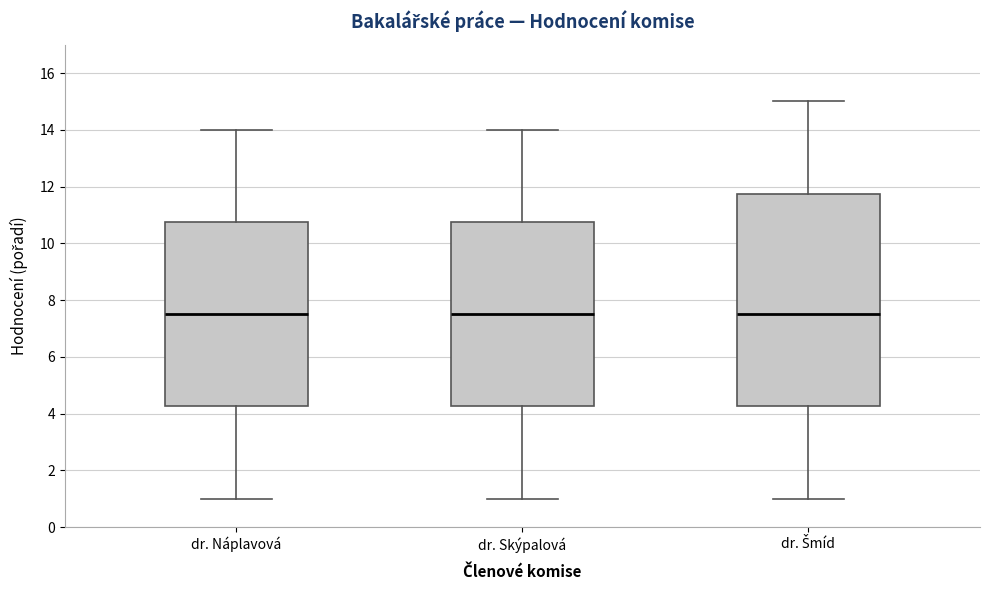

Reading left to right, read every box against the y-axis: the position of its median line, the range the box covers, and the ends of its whiskers. The values are not printed on the chart, so give them approximately, as read against the axis.

dr. Náplavová: median 7.6, box 4.2 to 10.8, whiskers 1.0 to 14.0
dr. Skýpalová: median 7.6, box 4.2 to 10.8, whiskers 1.0 to 14.0
dr. Šmíd: median 7.6, box 4.2 to 11.8, whiskers 1.0 to 15.0